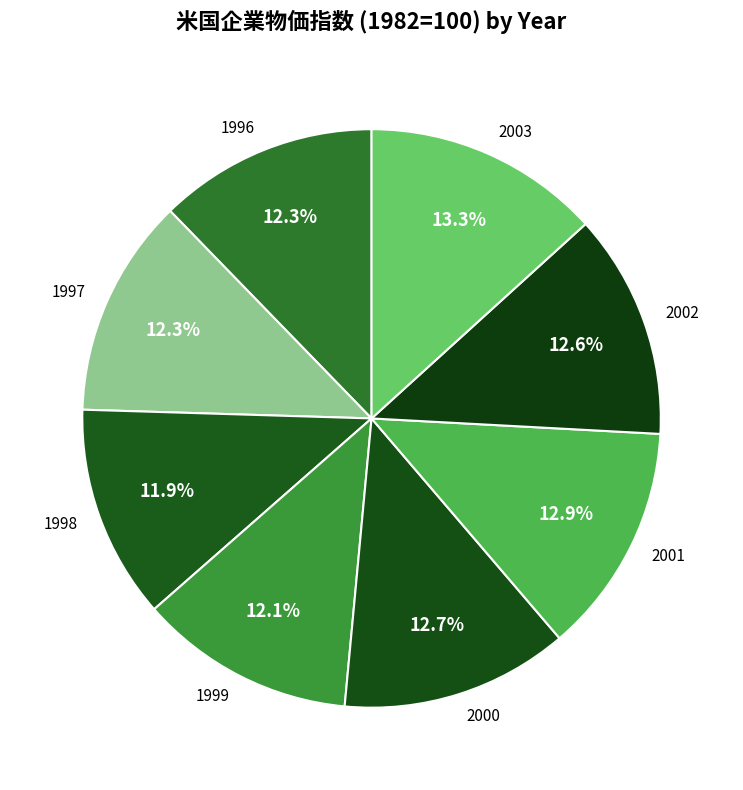

To the nearest percent, what portion does 2003 represent?

13%